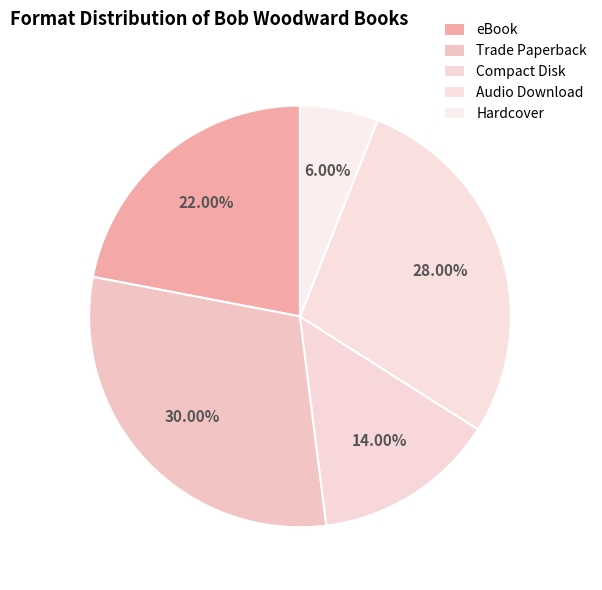

True or false: Trade Paperback accounts for 41% of the total.

False